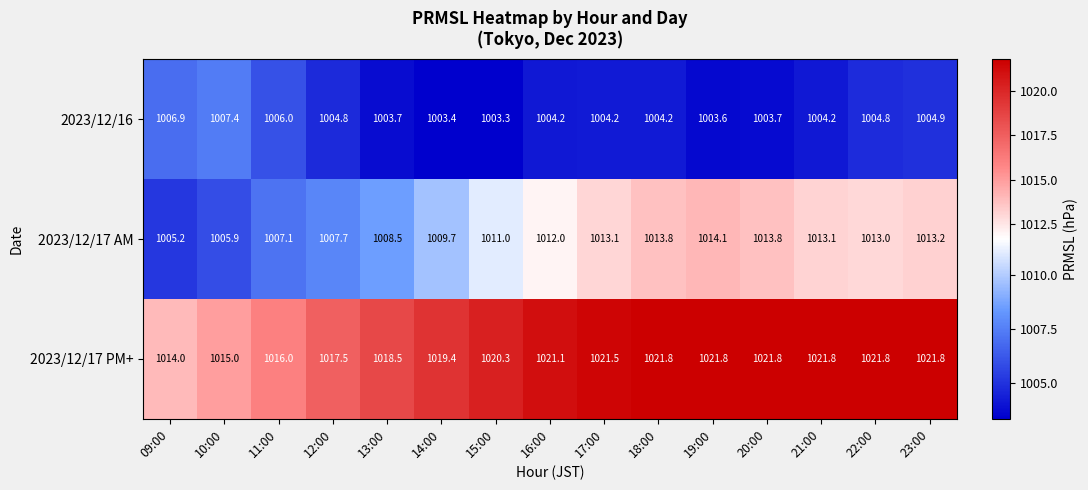

What is the minimum value for 2023/12/17 AM?

1005.2